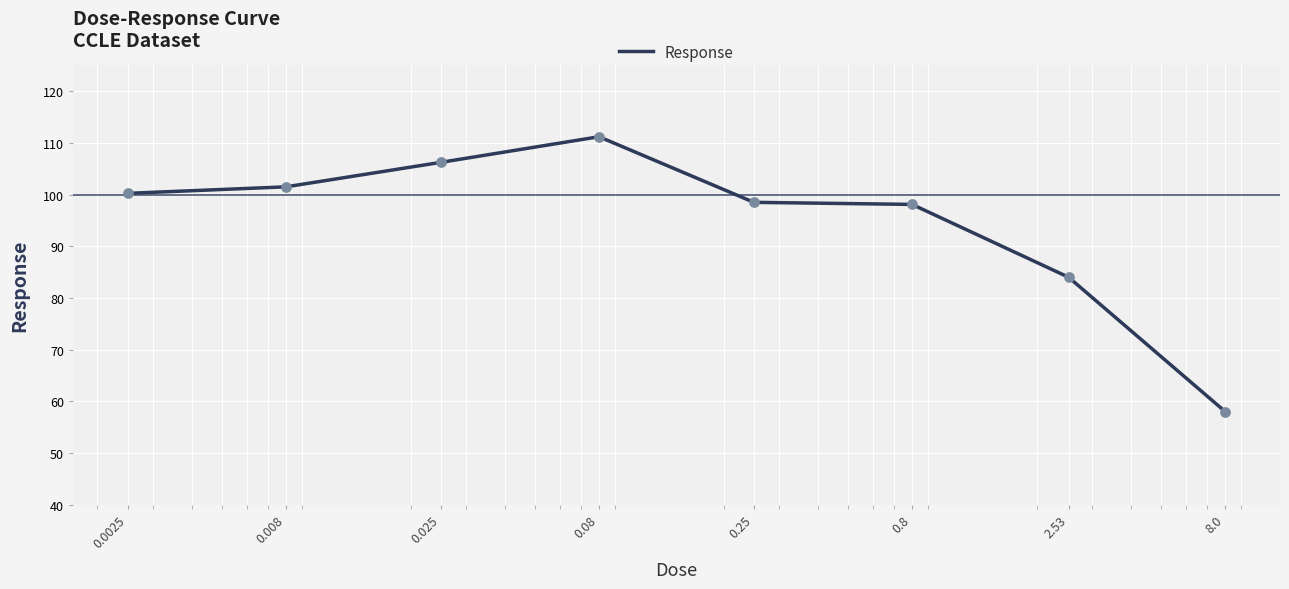

What is the average value?

94.7